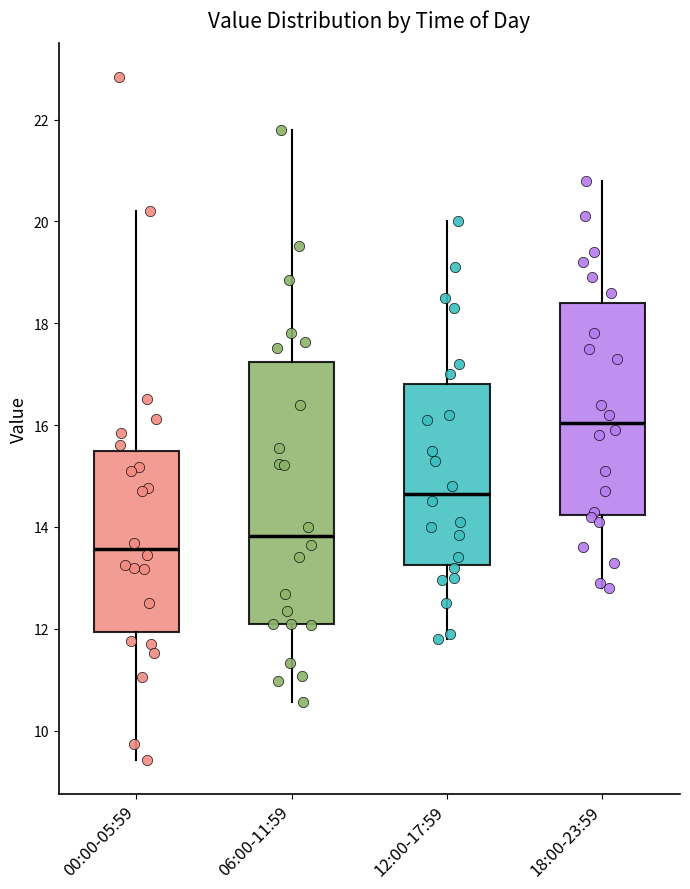

Which box's median line is the highest?

18:00-23:59